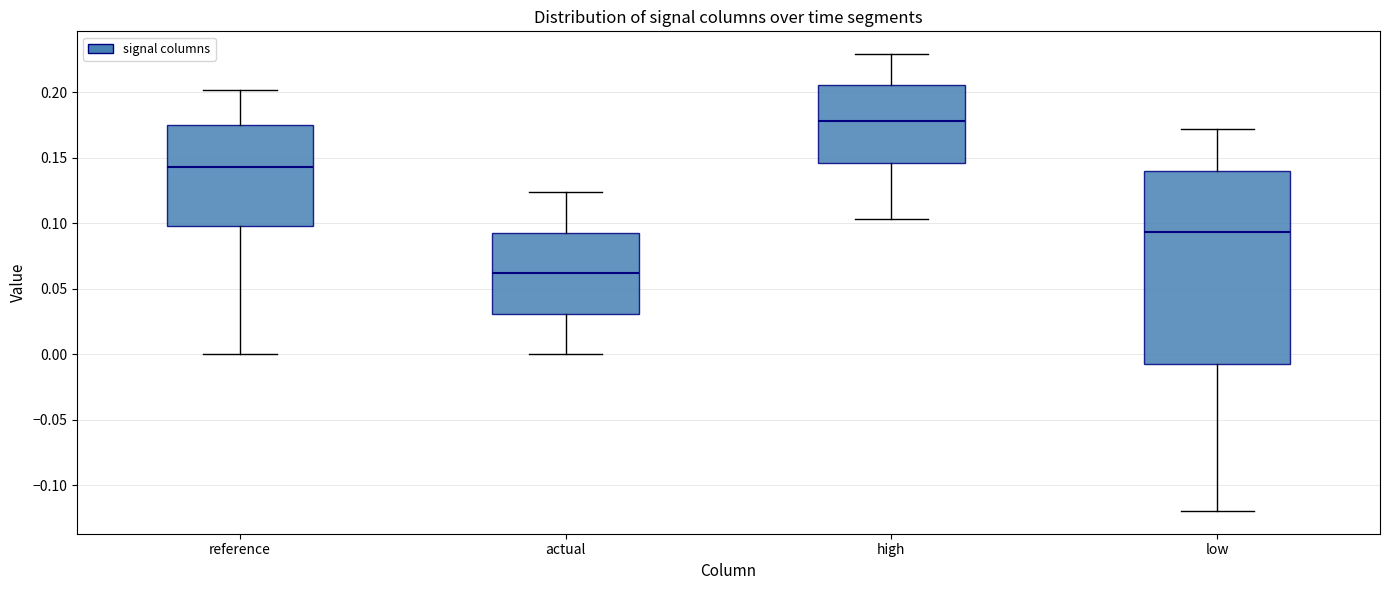

Reading left to right, transcribe this box plot: for each box, give where its median line is, the range the box spans, and where its two whiskers end, as read against the y-axis. The values are not printed on the chart, so give them approximately, as read against the axis.

reference: median 0.145, box 0.100 to 0.175, whiskers 0.000 to 0.200
actual: median 0.060, box 0.030 to 0.095, whiskers 0.000 to 0.125
high: median 0.180, box 0.145 to 0.205, whiskers 0.105 to 0.230
low: median 0.095, box -0.005 to 0.140, whiskers -0.120 to 0.170